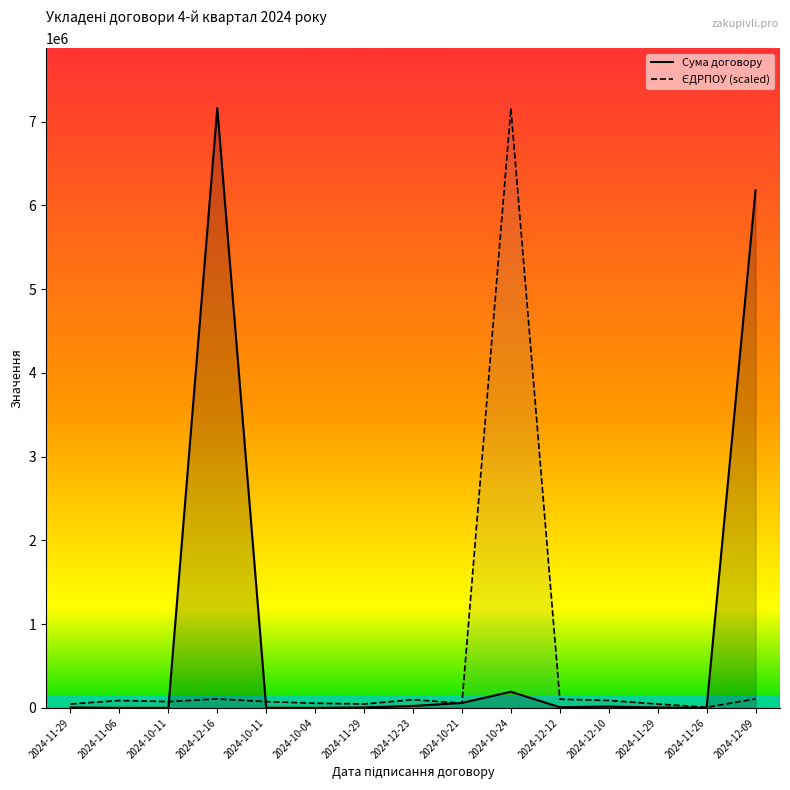

What is the difference between the maximum and minimum values in the ЄДРПОУ переможця series?

7152086.1